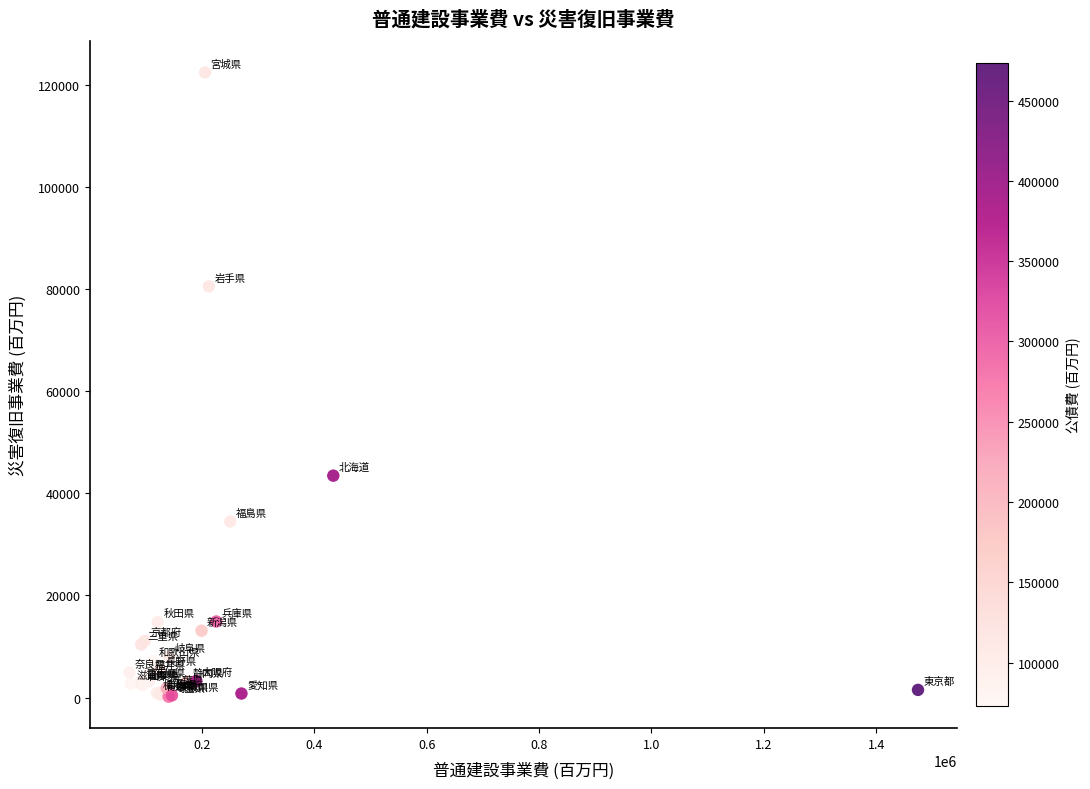

What Y value in the scatter plot is closest to 61282?

43452.4